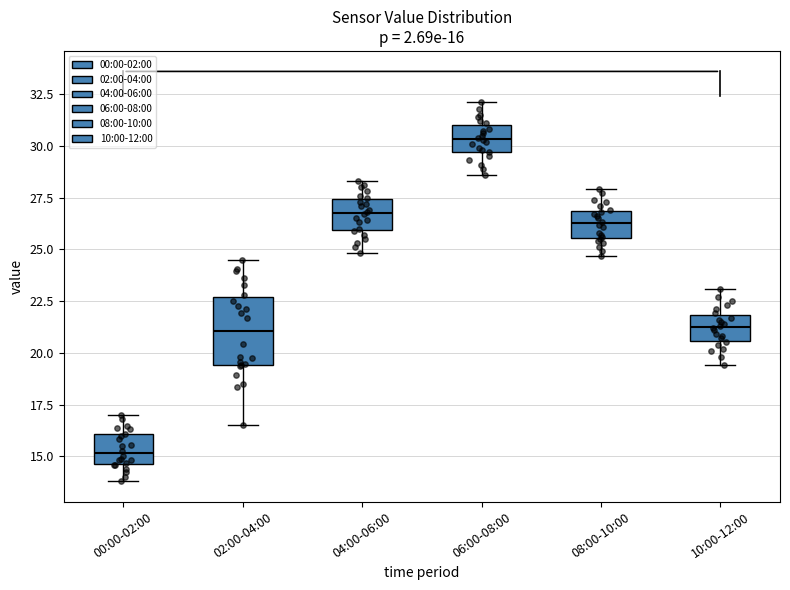

Comparing the boxes themselves (not the whiskers), which one is the tallest?

02:00-04:00